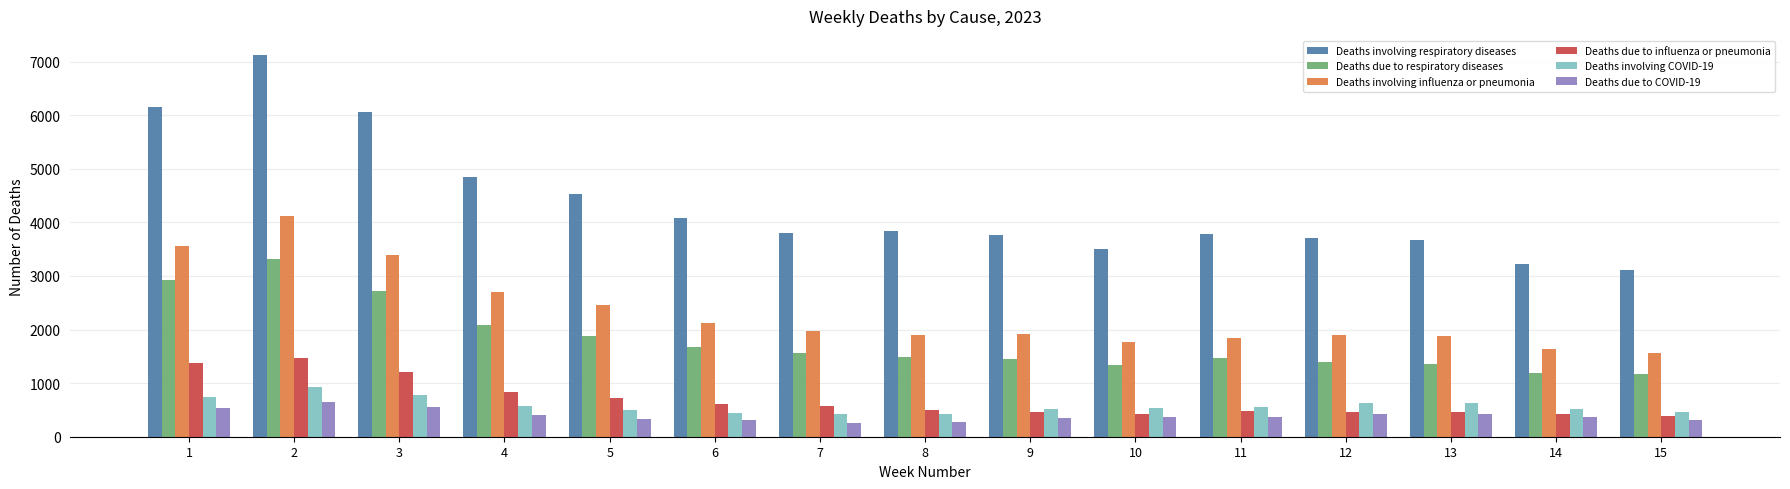

Which series has the widest spread of values?

Deaths involving respiratory diseases